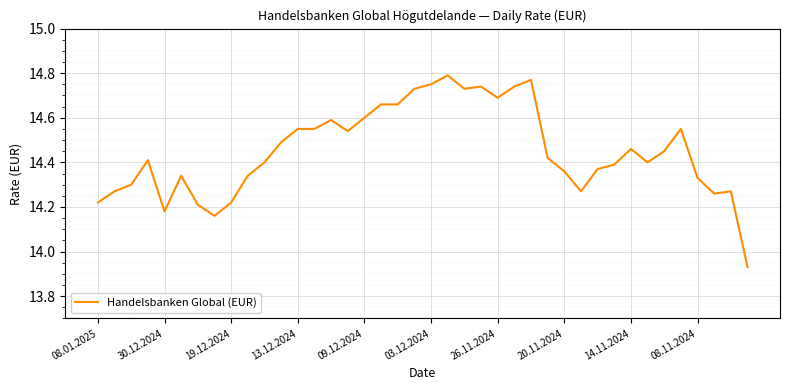

What is the difference between the second highest and second lowest values?

0.6